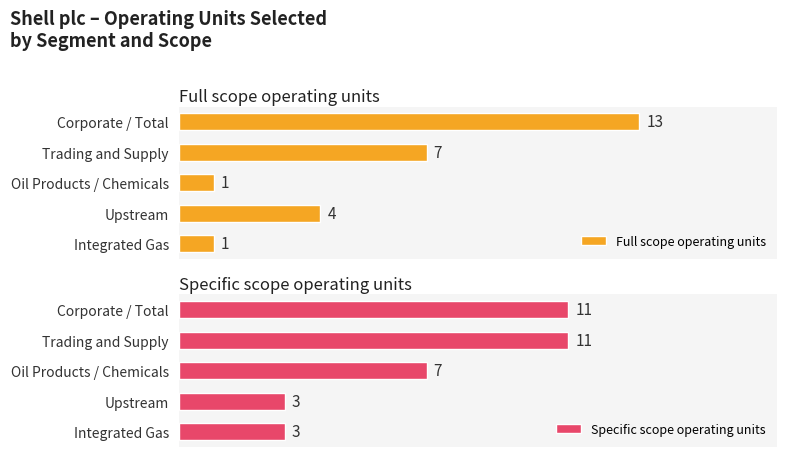

What are all the series names shown in the legend?

Full scope operating units, Specific scope operating units